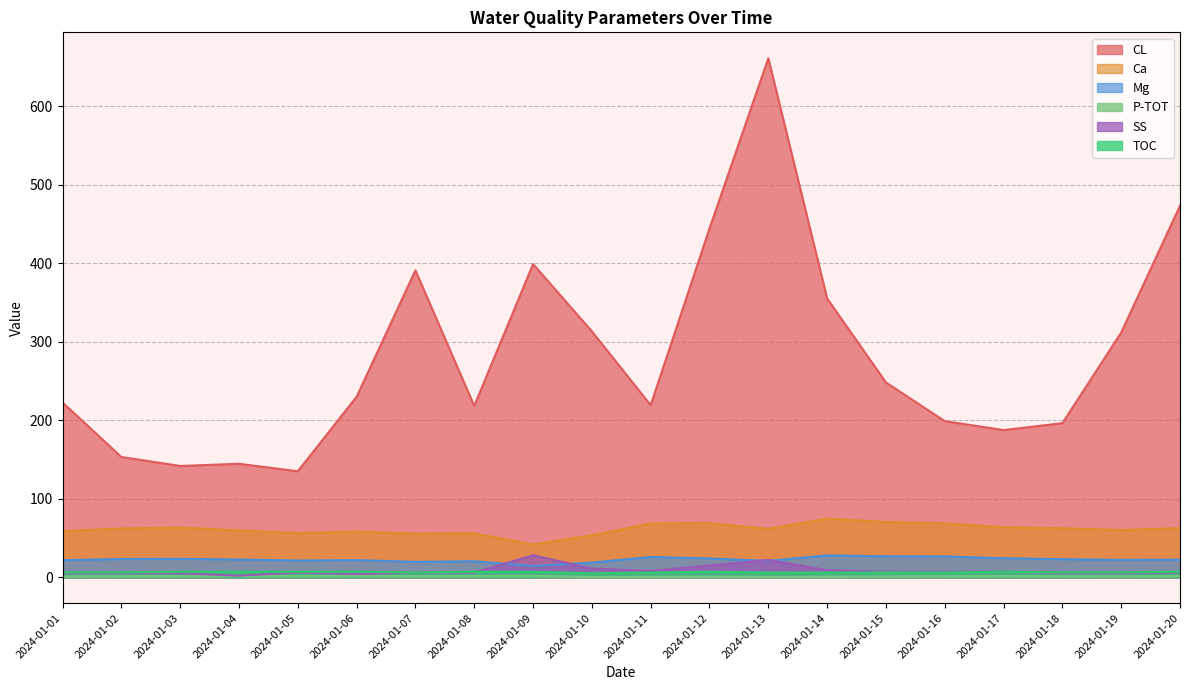

What is the difference between the highest and lowest values at 2024-01-20?

471.8